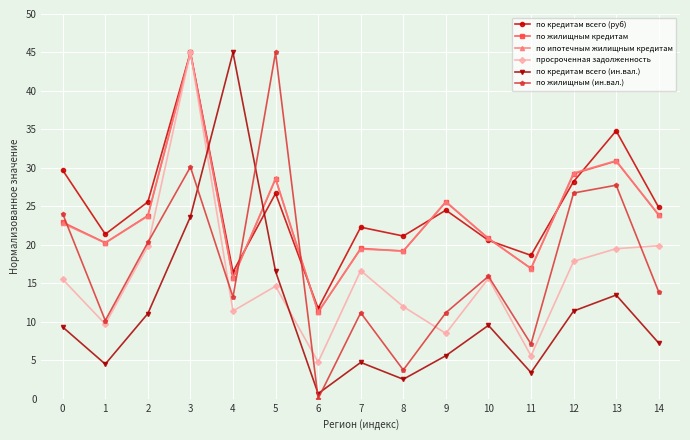

Is the value of просроченная задолженность at 9 greater than the value of по кредитам всего (руб) at 0?

No